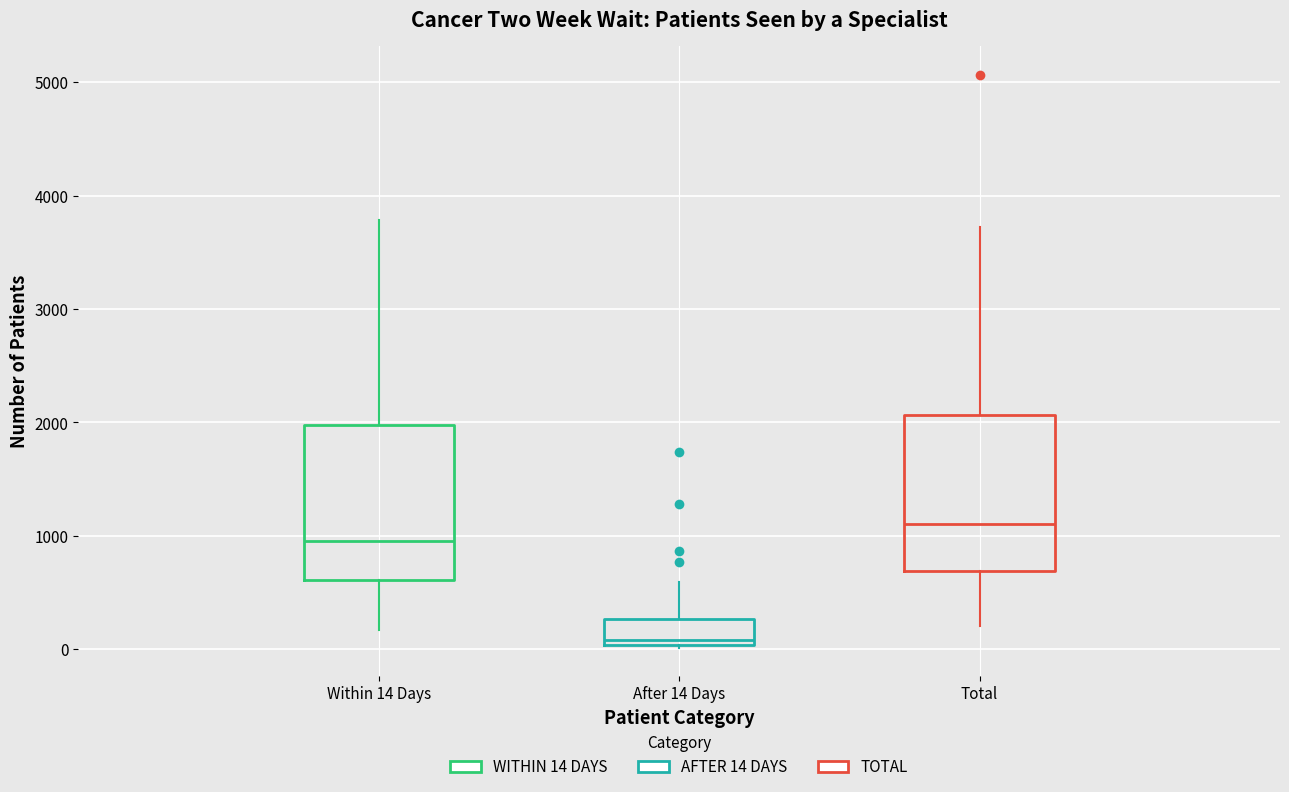

Which box's median line is the lowest?

After 14 Days